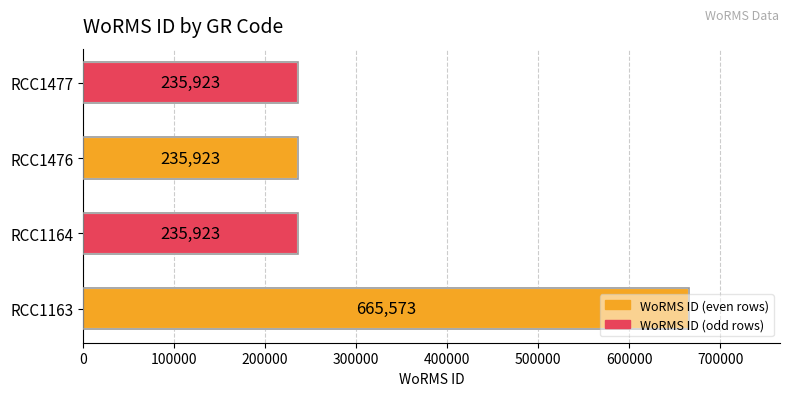

How many categories are shown in the chart?

4